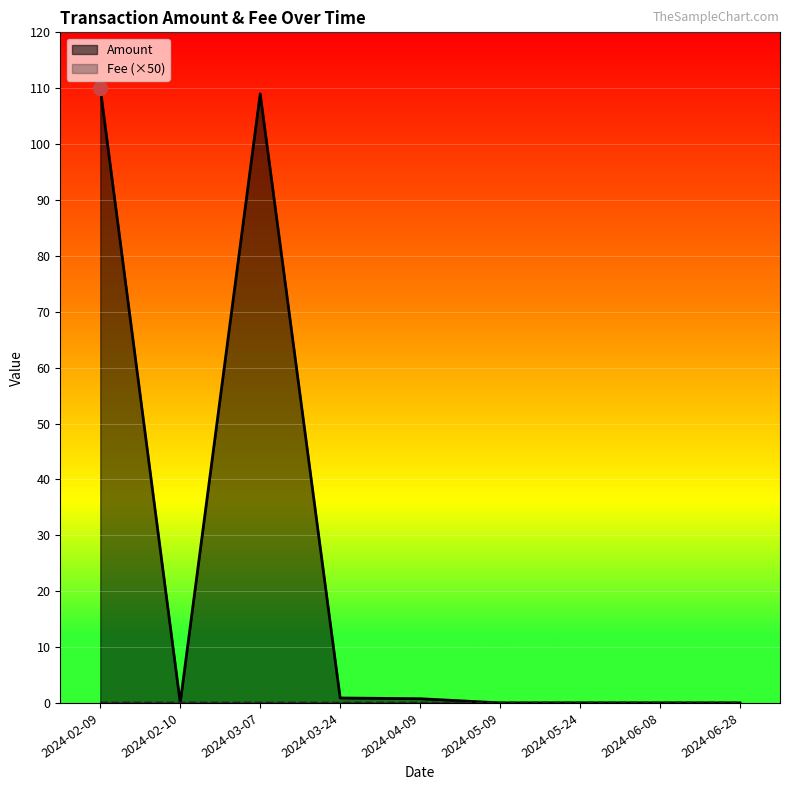

What is the label of the 9th point from the left?

2024-06-28